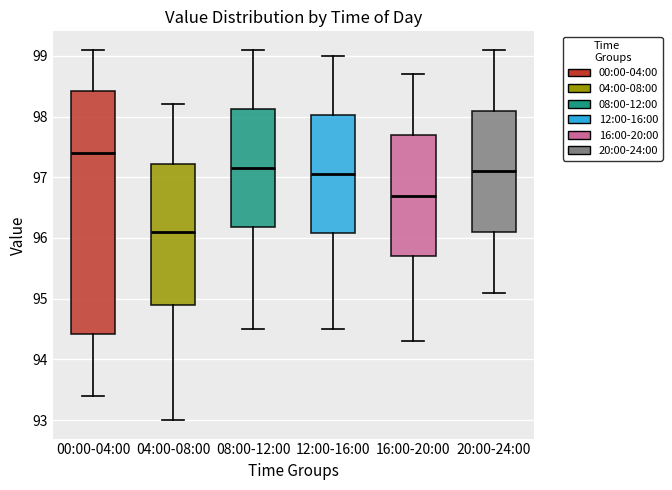

Where is the lower edge of the box for 12:00-16:00 on the y-axis? The values are not printed on the chart, so give them approximately, as read against the axis.

96.1